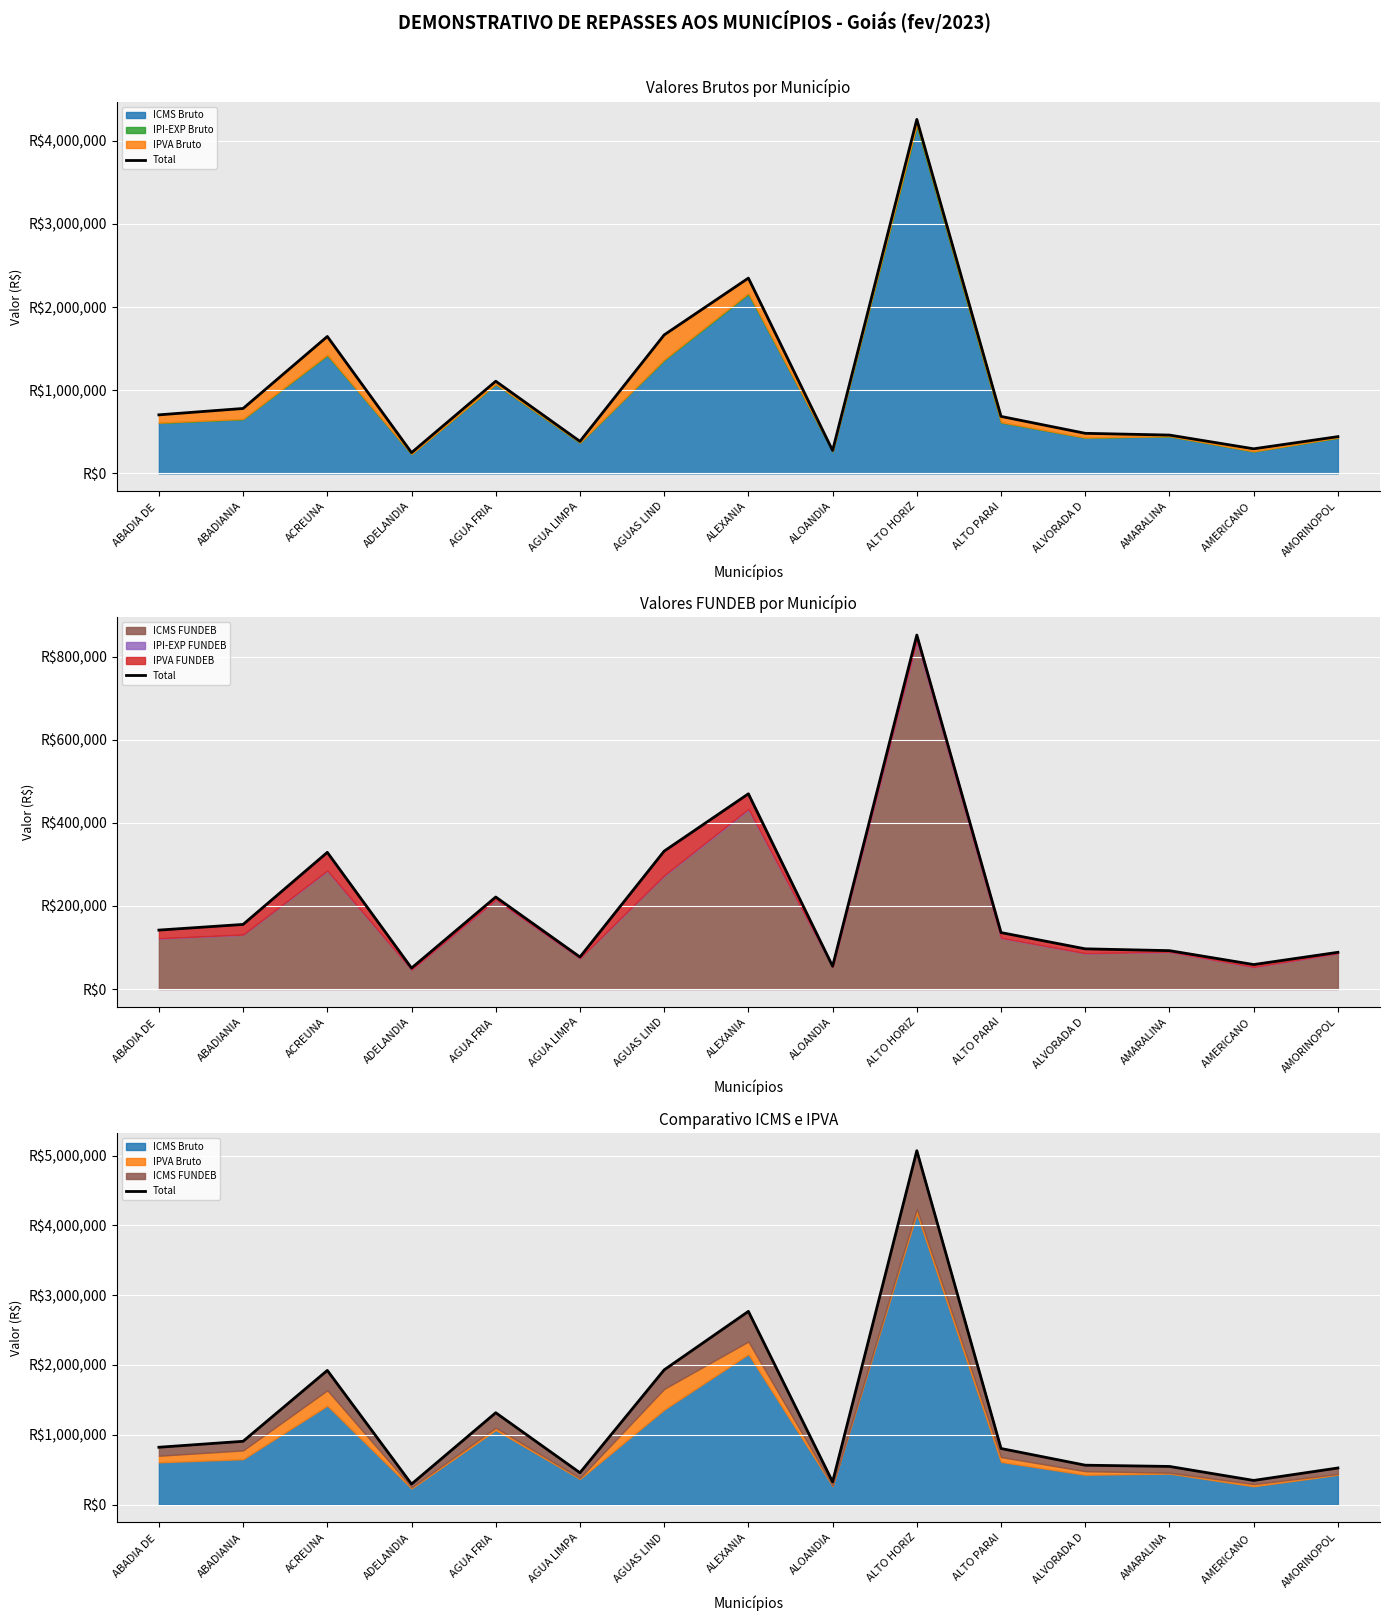

The chart shows a value of 1455735.6 at ABADIA DE . True or false?

False